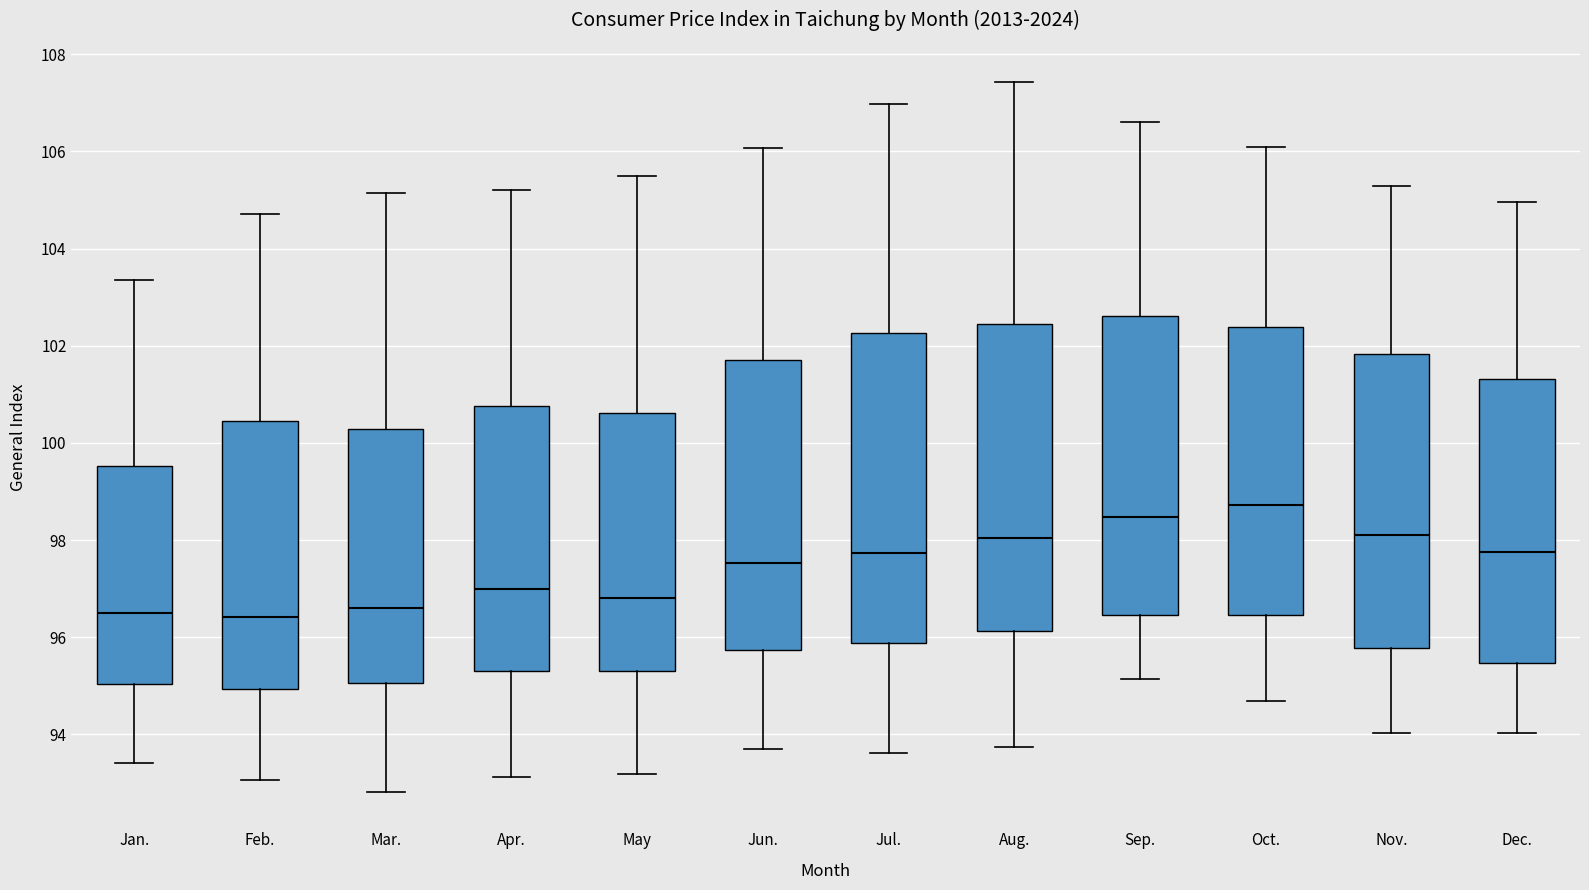

Which box's median line is the highest?

Oct.